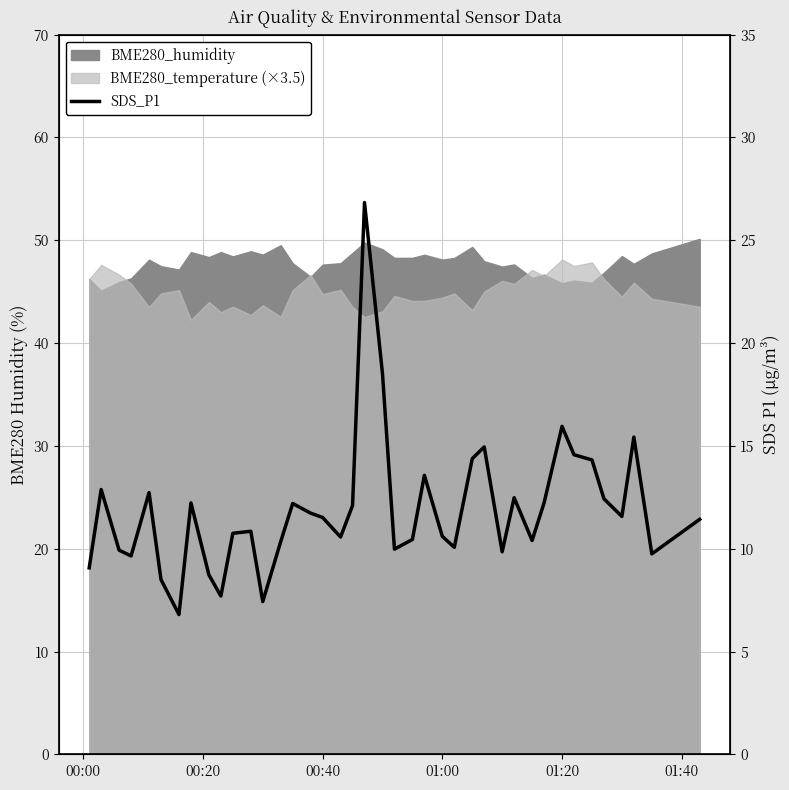

What is the difference between the second highest and second lowest values?

11.1